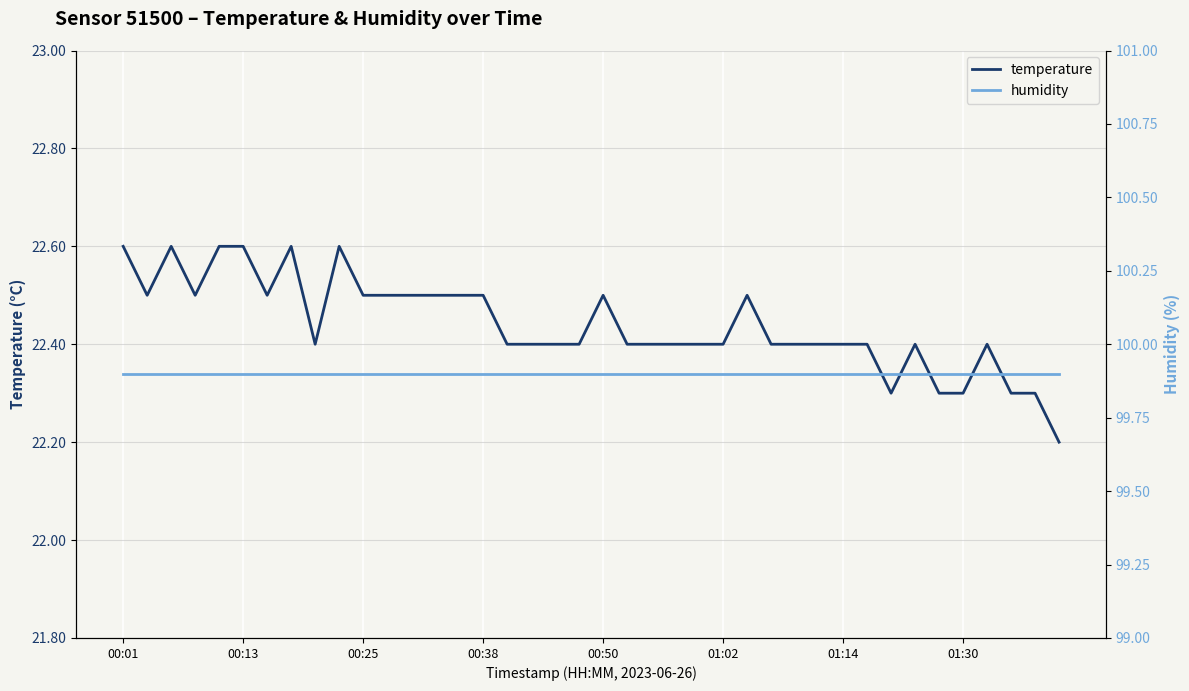

True or false: temperature has a value of 22.4 at 01:02.

True